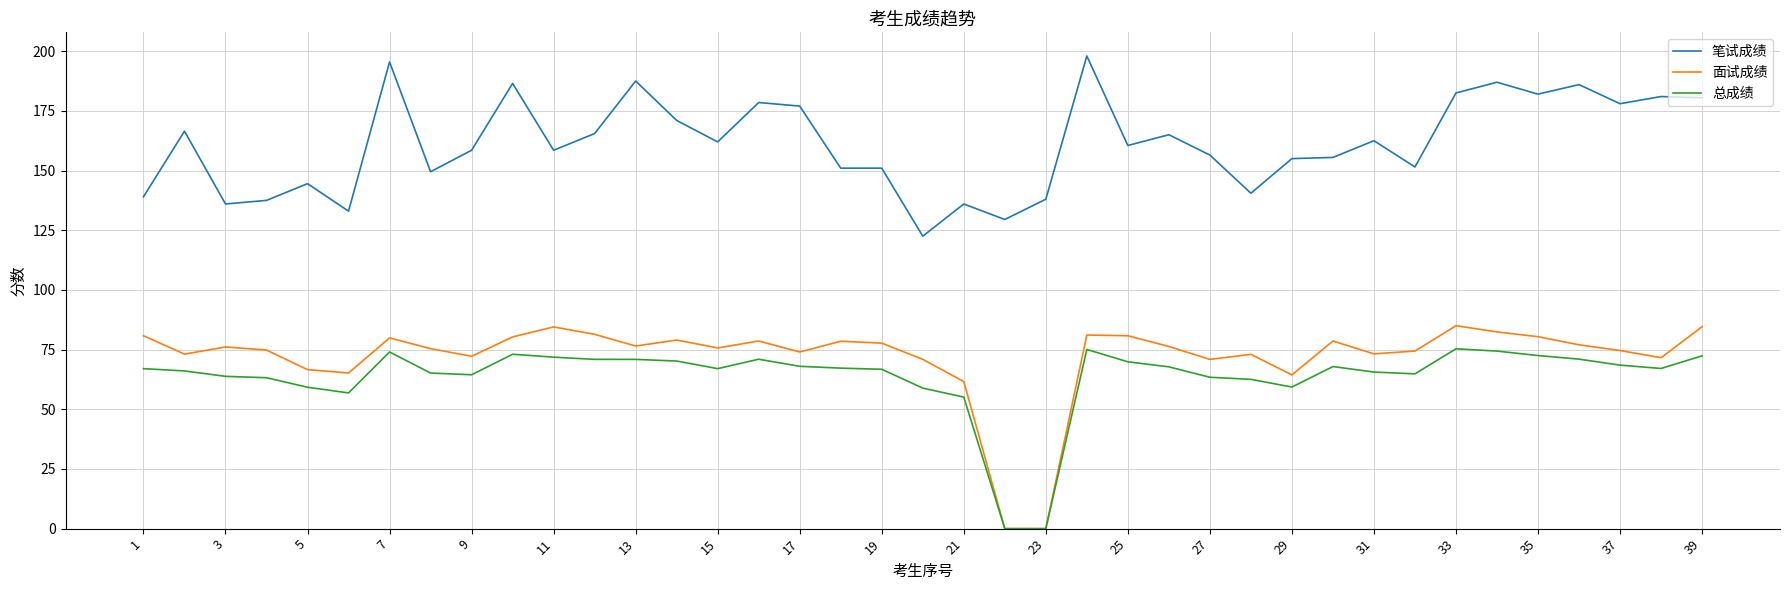

True or false: 笔试成绩 and 面试成绩 cross at least once.

False